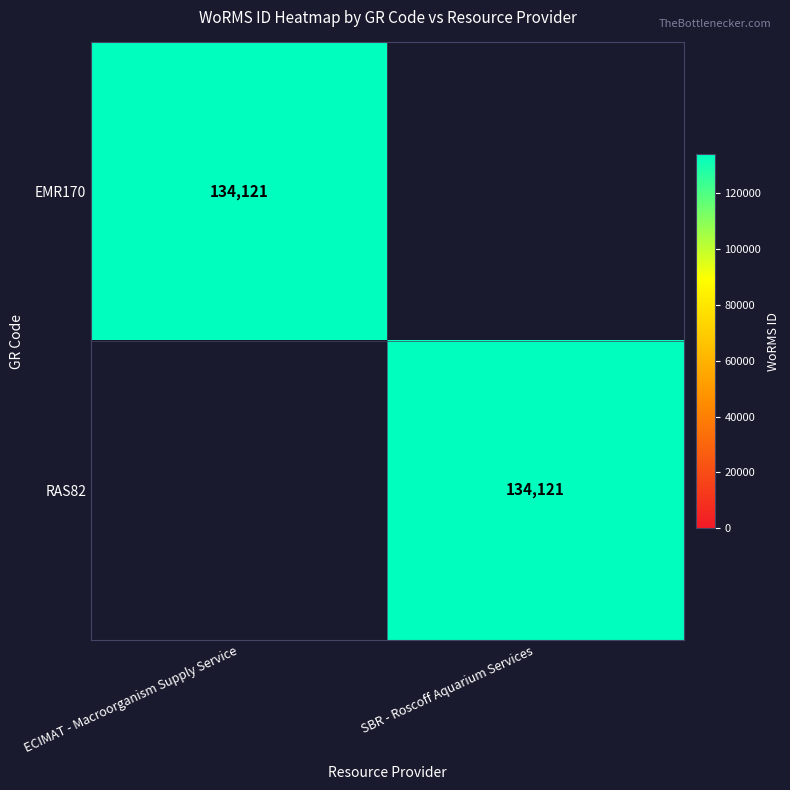

The value of RAS82 at SBR - Roscoff Aquarium Services is 83408. True or false?

False